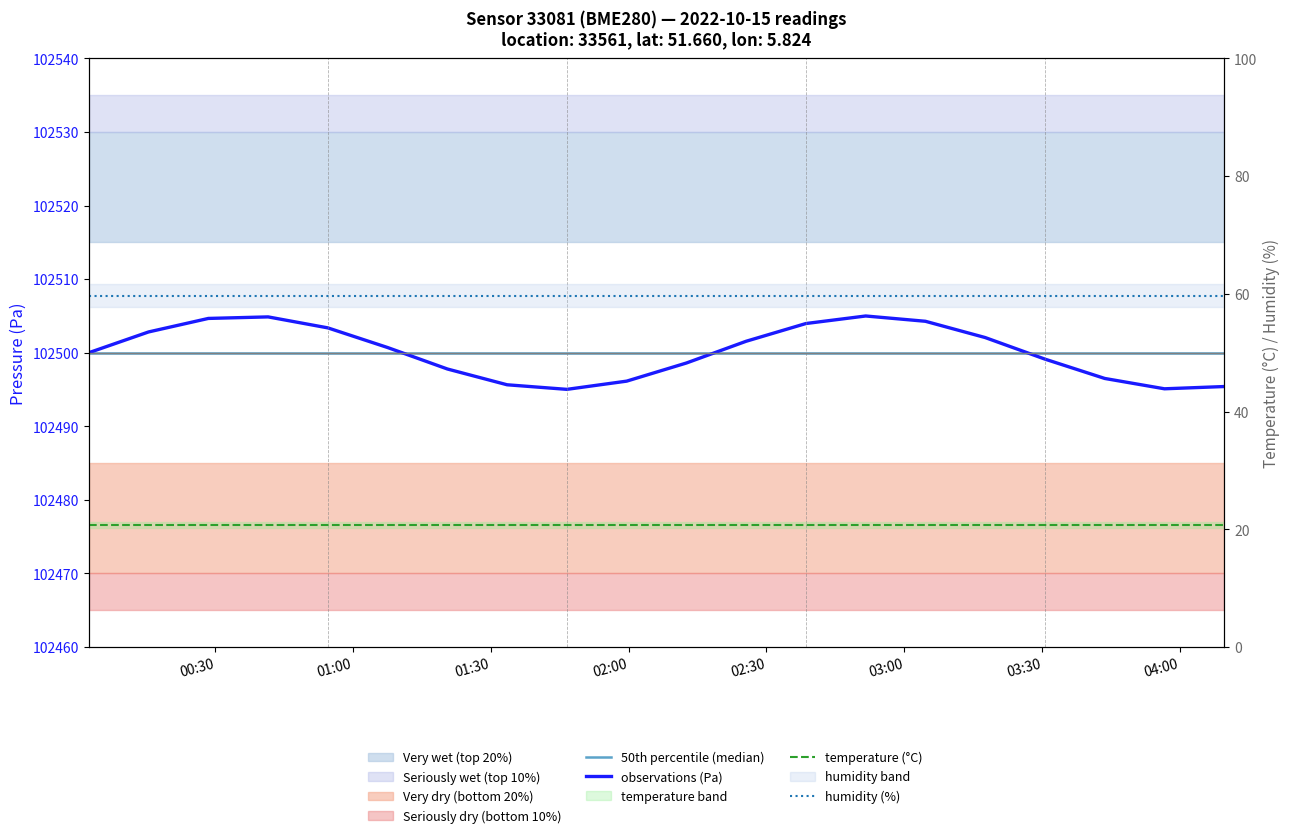

Reading left to right, list all the values displayed in this chart.

50th percentile (median): 102500.0	102500.0	102500.0	102500.0	102500.0	102500.0	102500.0	102500.0	102500.0	102500.0	102500.0	102500.0	102500.0	102500.0	102500.0	102500.0	102500.0	102500.0	102500.0	102500.0
observations (Pa): 102500.0	102502.8	102504.7	102504.9	102503.4	102500.7	102497.8	102495.6	102495.0	102496.1	102498.6	102501.6	102504.0	102505.0	102504.3	102502.1	102499.1	102496.5	102495.1	102495.4
temperature (°C): 20.8	20.8	20.8	20.8	20.8	20.8	20.8	20.8	20.8	20.8	20.8	20.8	20.8	20.8	20.8	20.8	20.8	20.8	20.8	20.8
humidity (%): 59.7	59.7	59.7	59.7	59.7	59.7	59.7	59.7	59.7	59.7	59.7	59.7	59.7	59.7	59.7	59.7	59.7	59.7	59.7	59.7